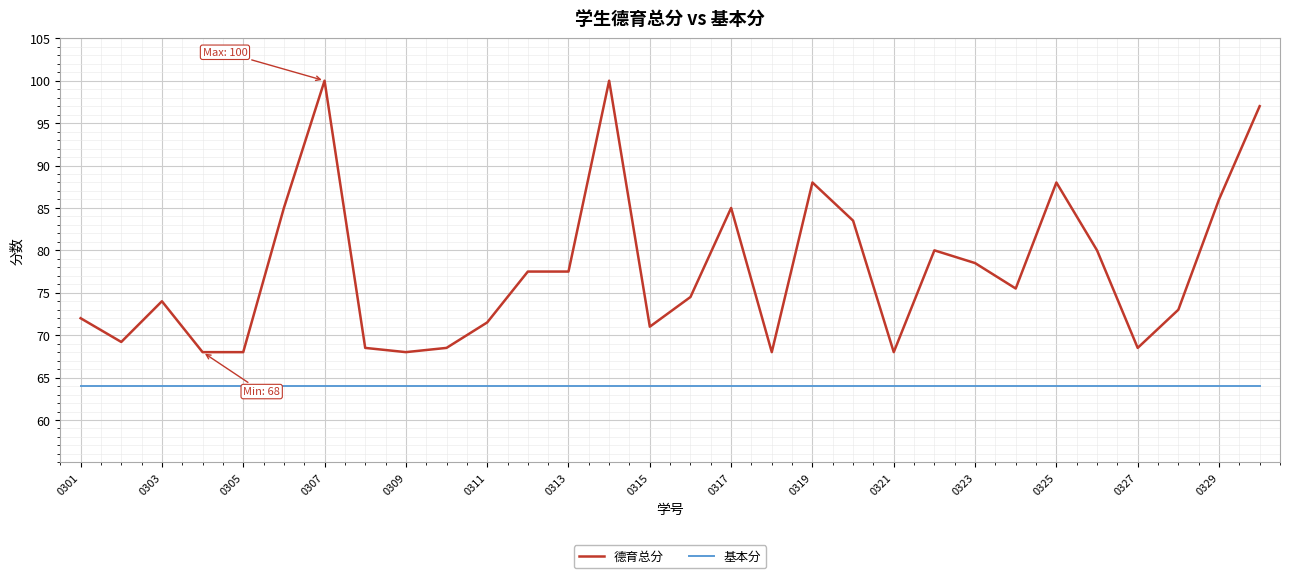

True or false: 德育总分 and 基本分 cross at least once.

False